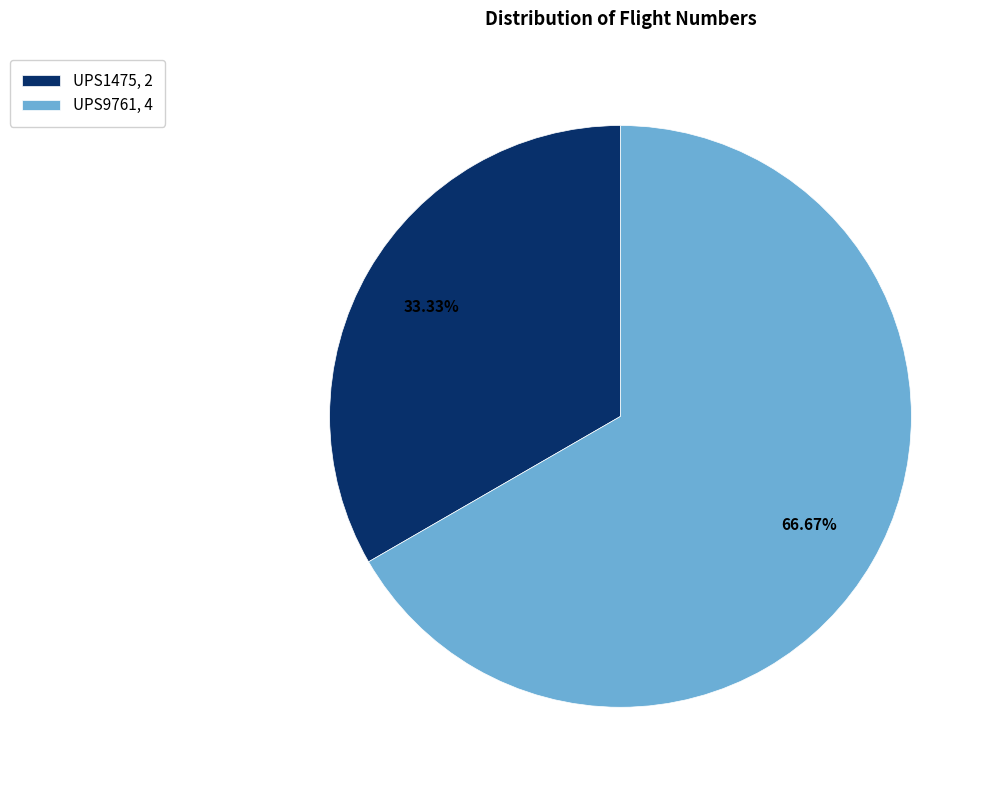

To the nearest percent, what is the combined percentage of UPS9761 and UPS1475?

100%